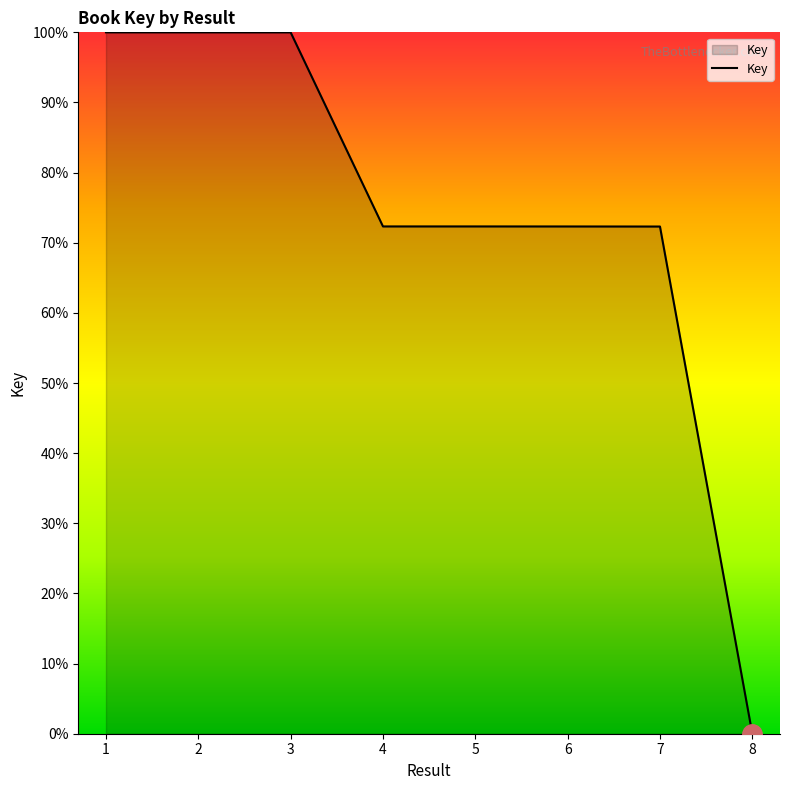

How many positive values are there?

7